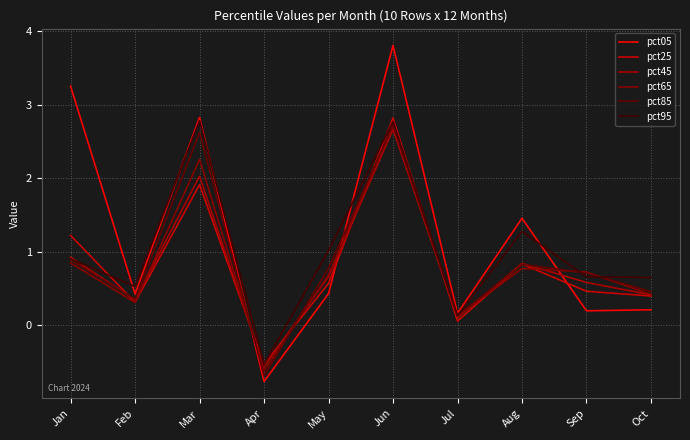

True or false: pct45 and pct05 cross at least once.

True